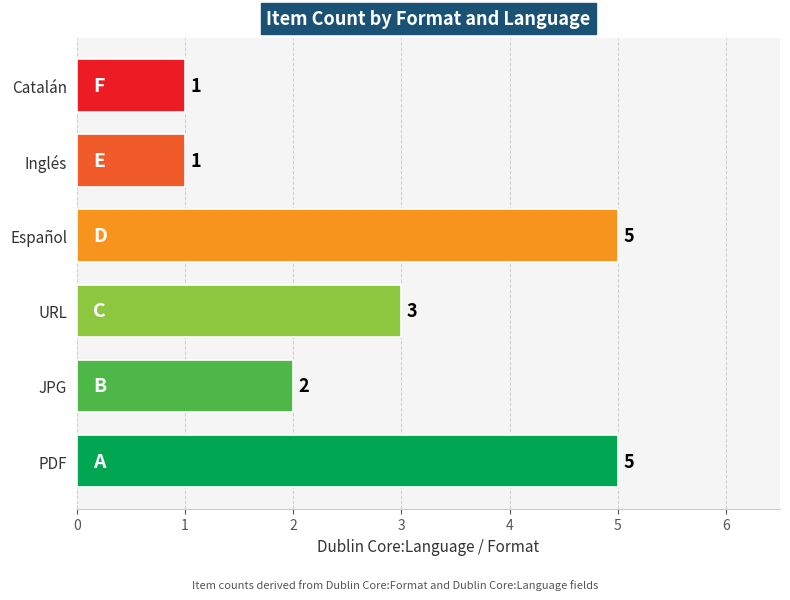

Reading top to bottom, what are all the values shown in this chart?

1	1	5	3	2	5